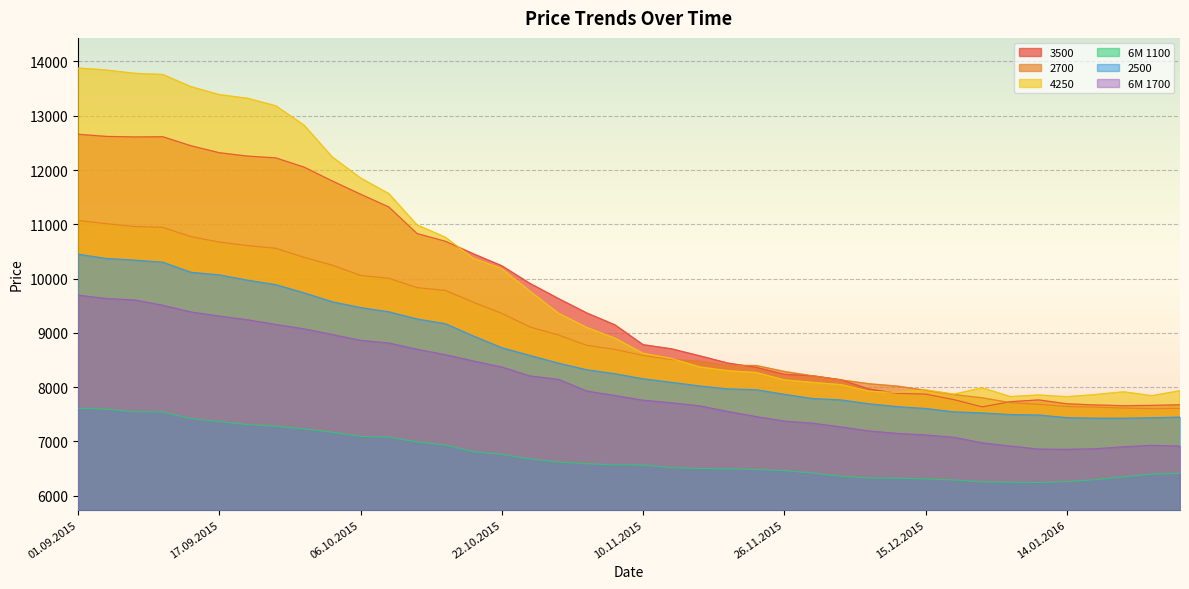

What is the label of the 24th point from the left?

19.11.2015